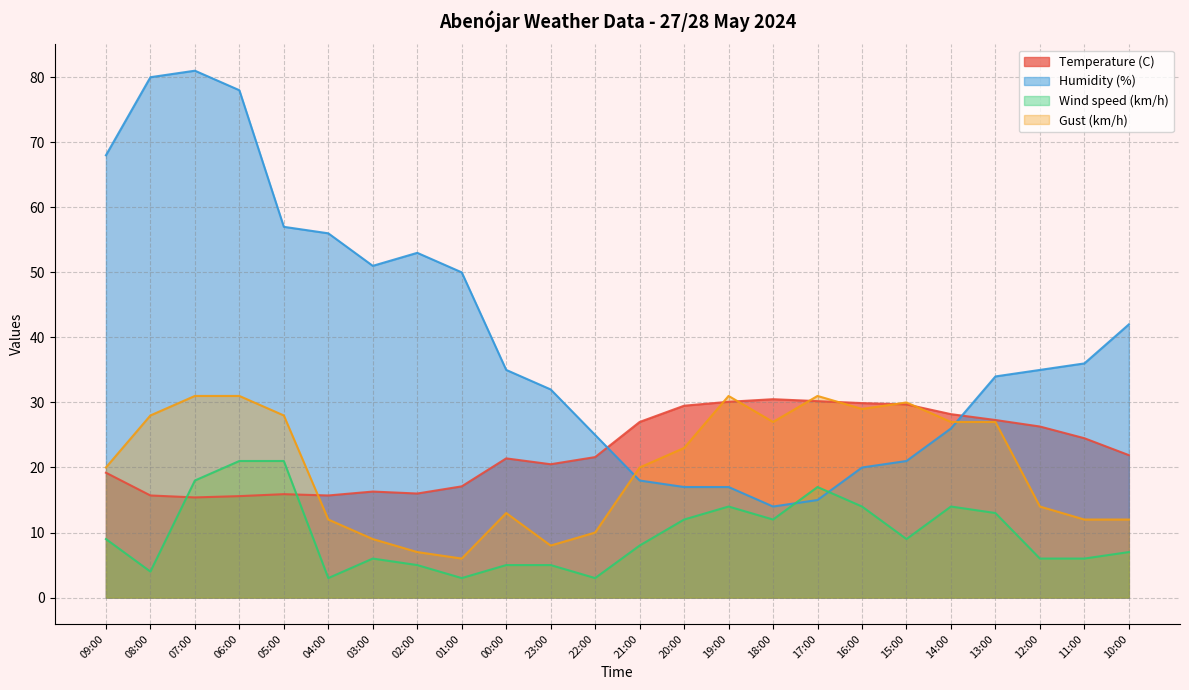

At 08:00, list the series in order from smallest to largest.

Wind speed (km/h), Temperature (C), Gust (km/h), Humidity (%)